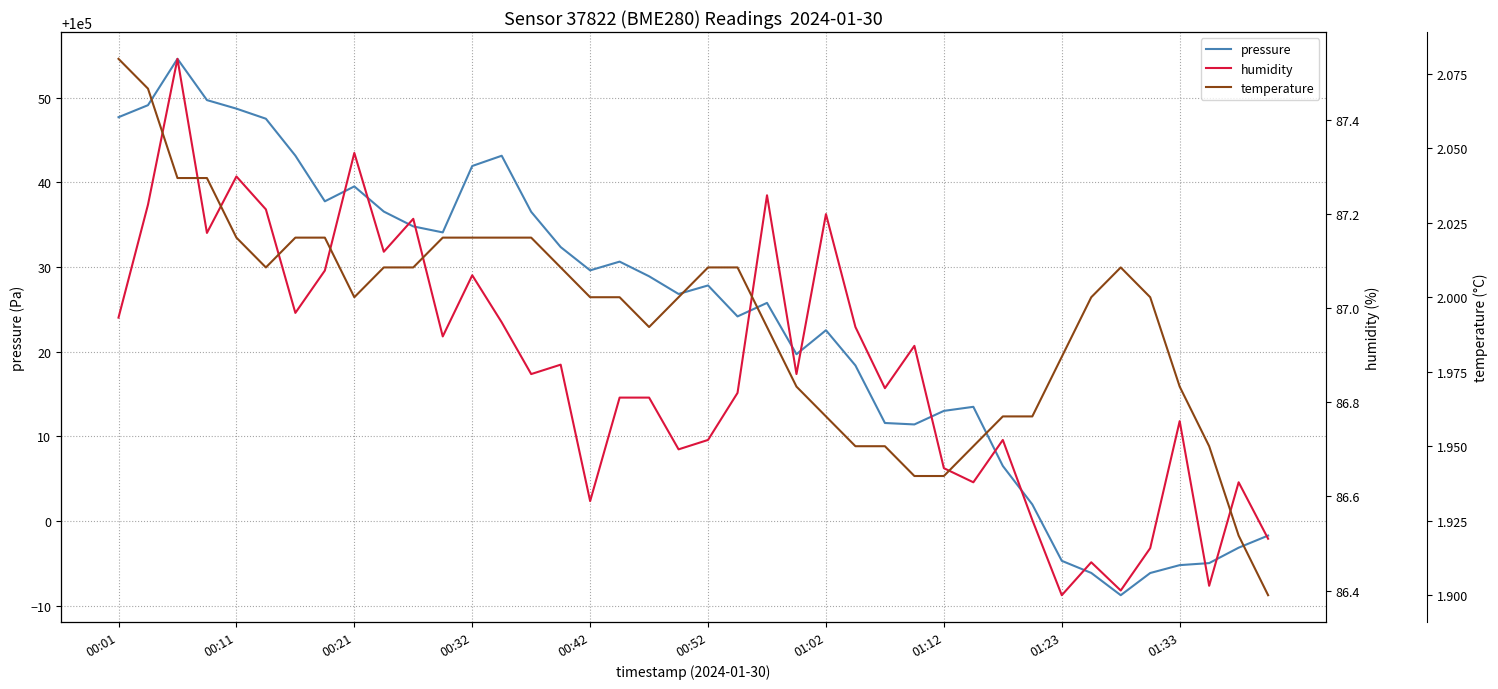

True or false: humidity and temperature intersect in this chart.

False